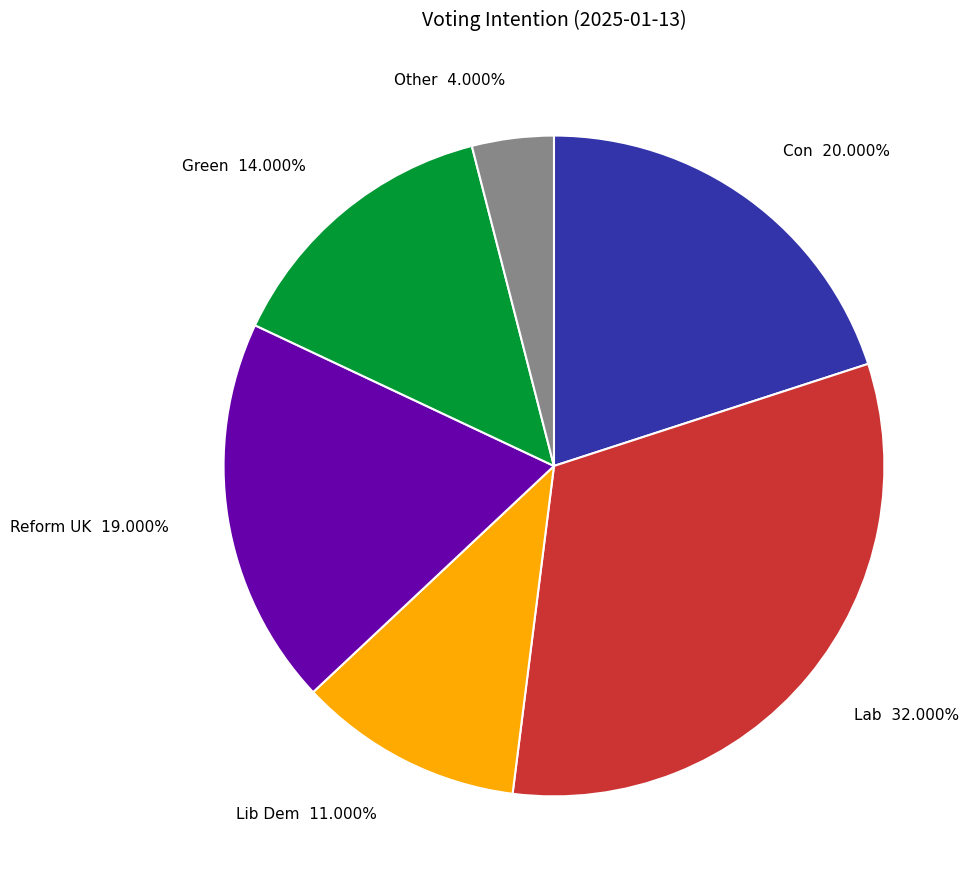

To the nearest percent, what is the combined percentage of Reform UK and Con?

39%